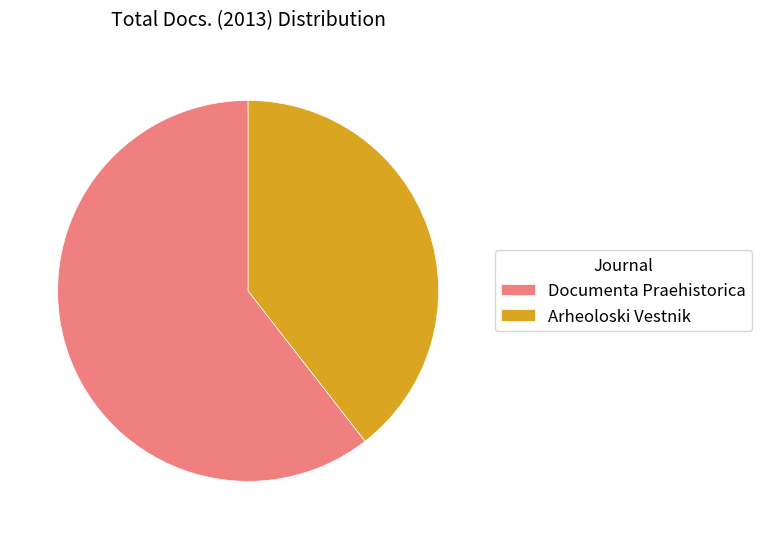

Is there any slice that represents more than half of the pie?

Yes